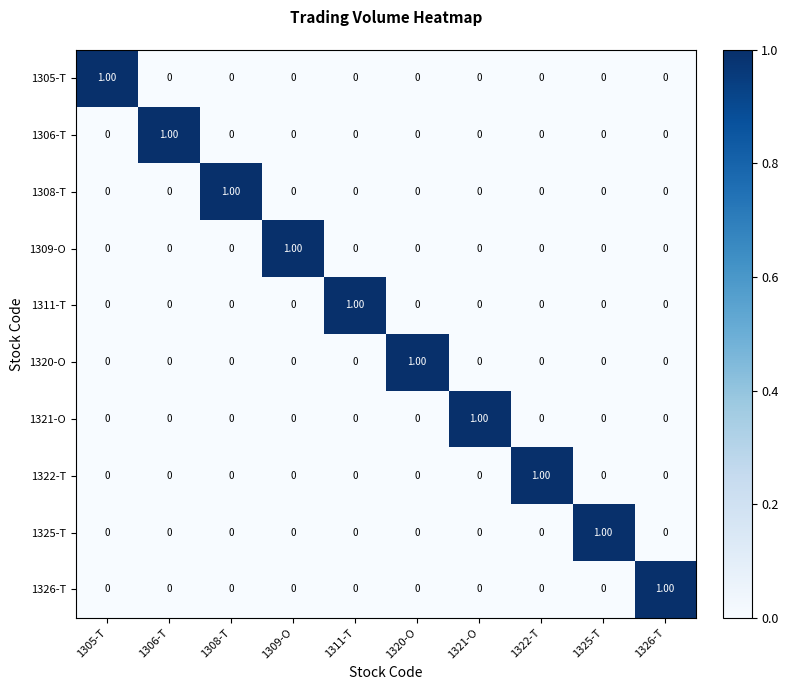

At how many categories does at least one series exceed 0?

10